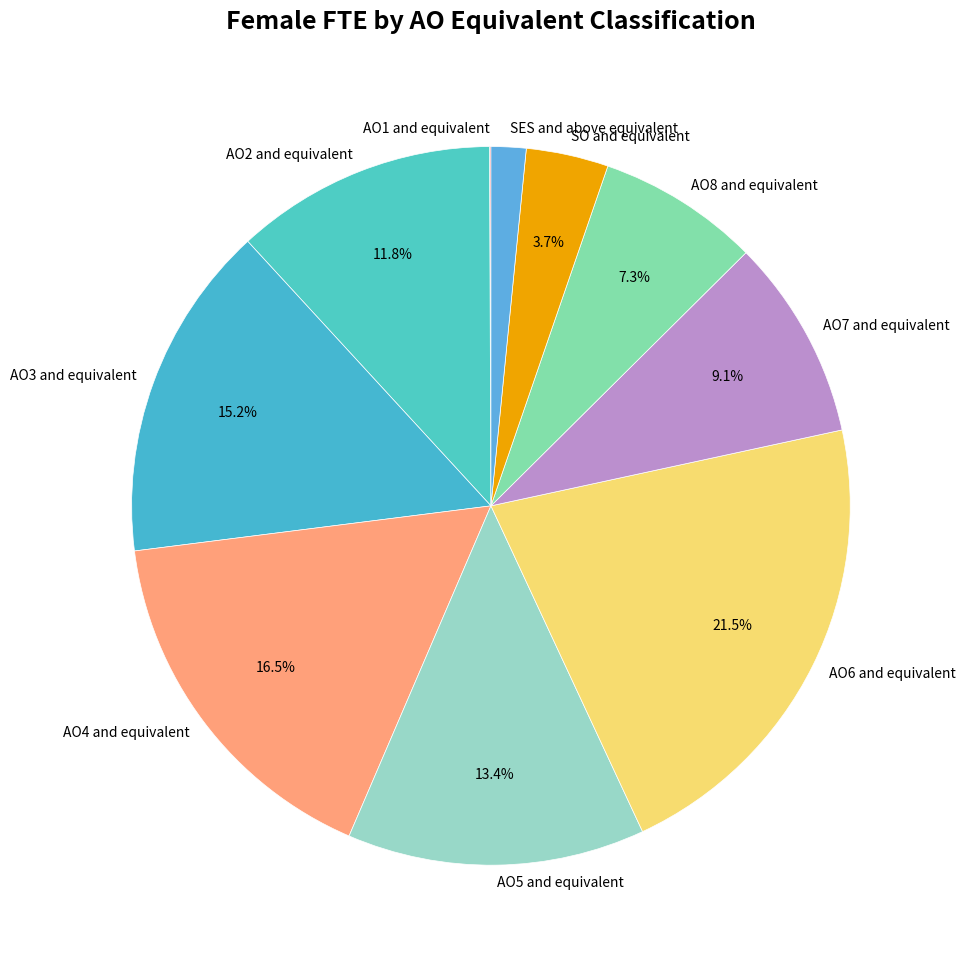

What is the ratio of the value at AO6 and equivalent to the value at AO3 and equivalent?

1.4